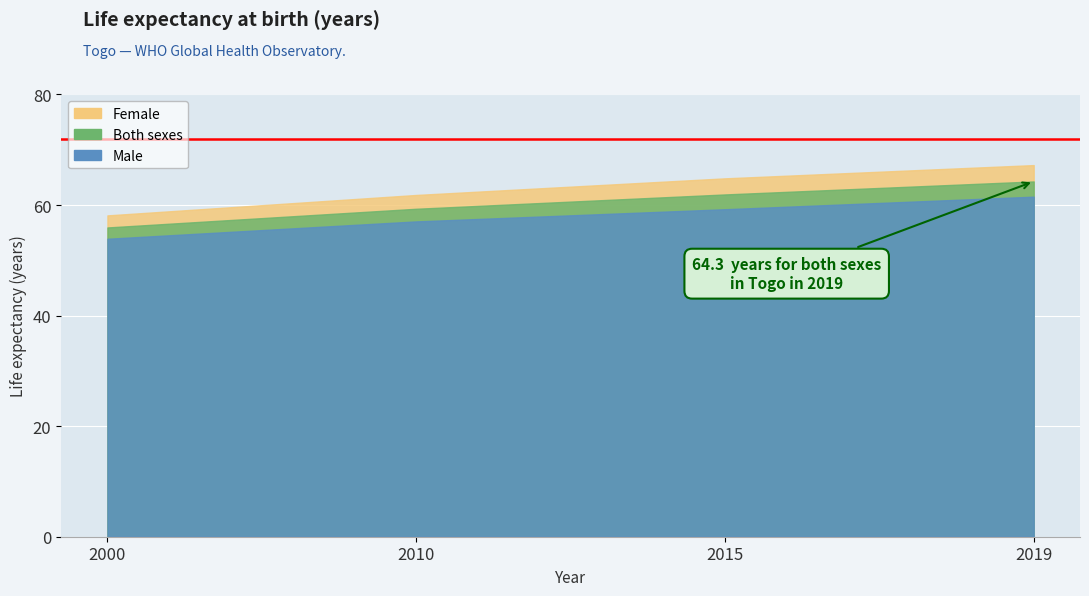

The value of Male at 2015 is 37.6. True or false?

False